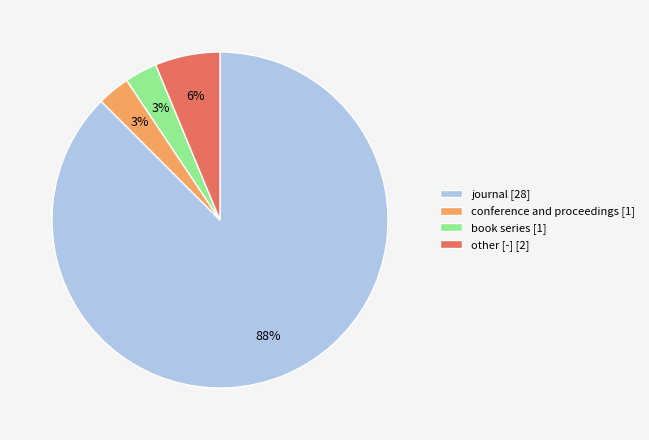

To the nearest percent, what is the combined percentage of book series and conference and proceedings?

6%